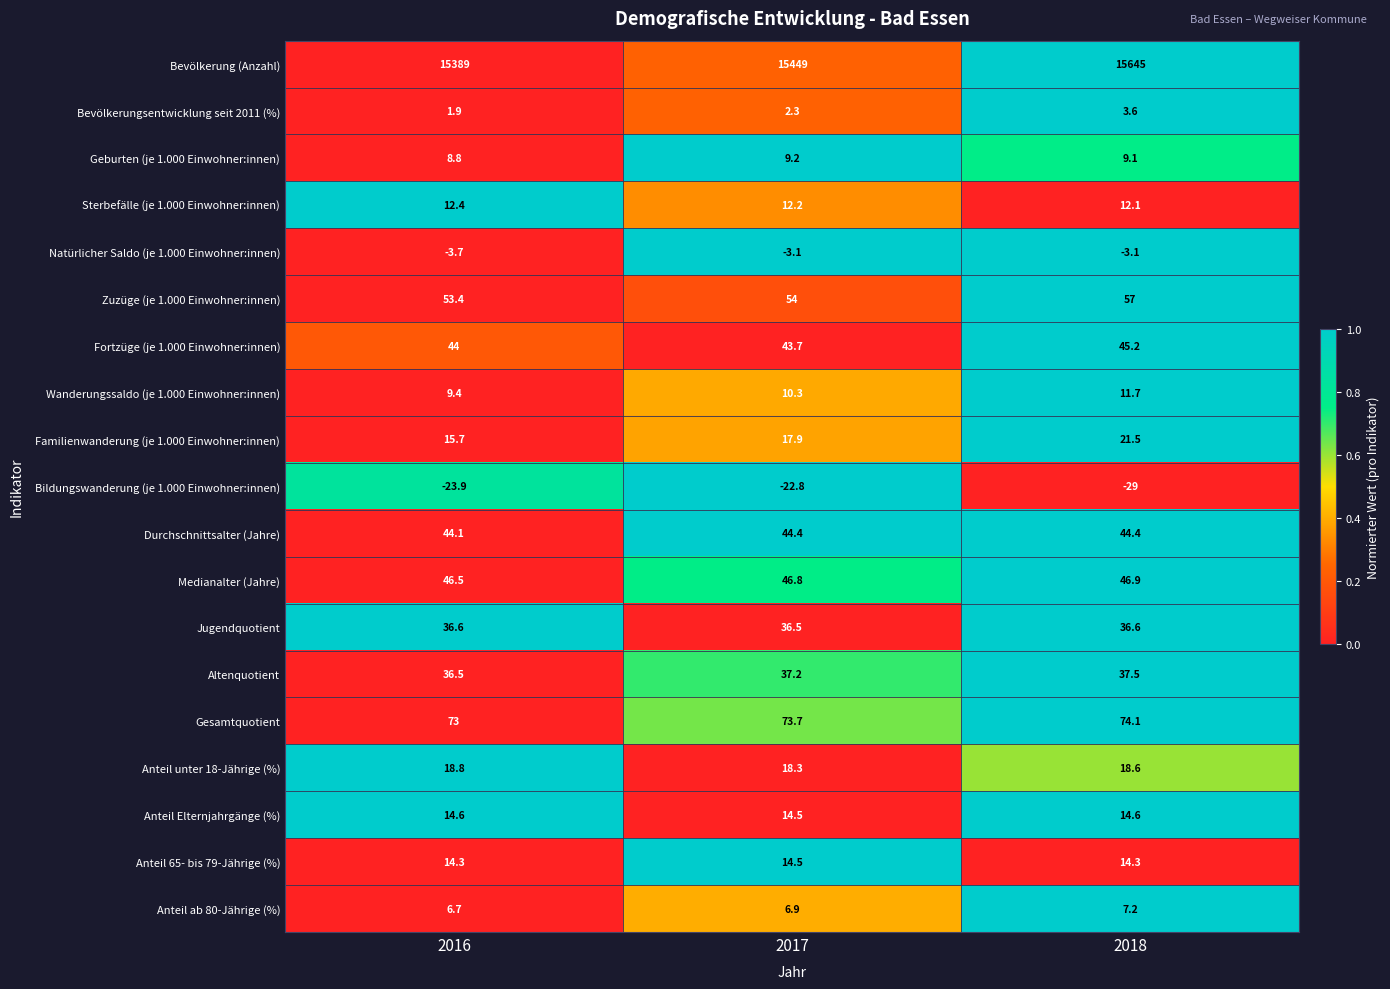

What is the difference between the Gesamtquotient values at 2018 and 2016?

1.1